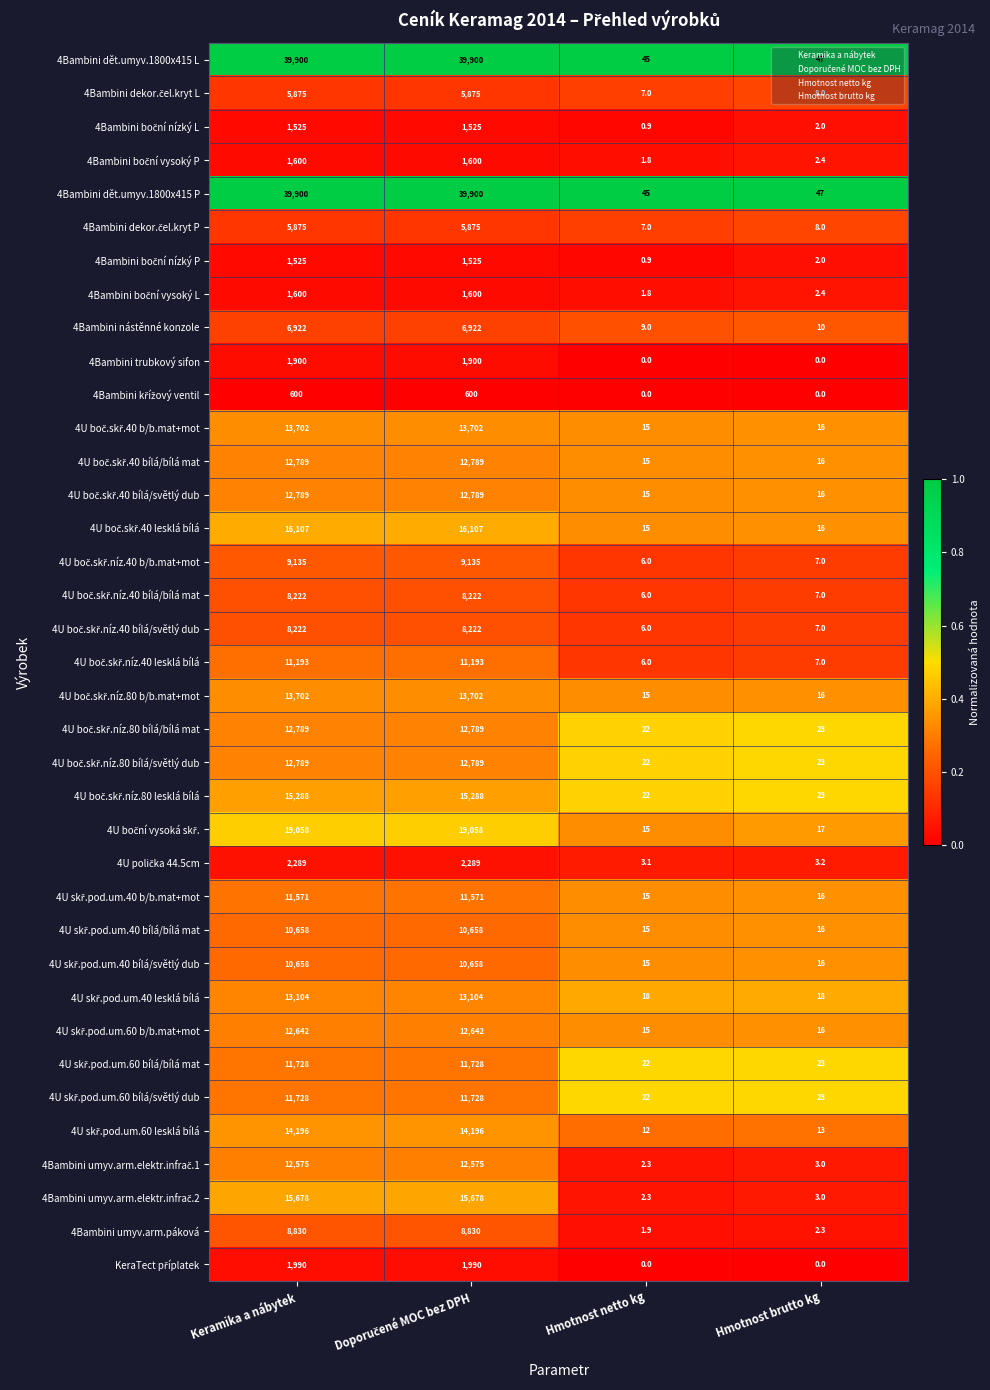

What is the greatest value displayed?

39900.0